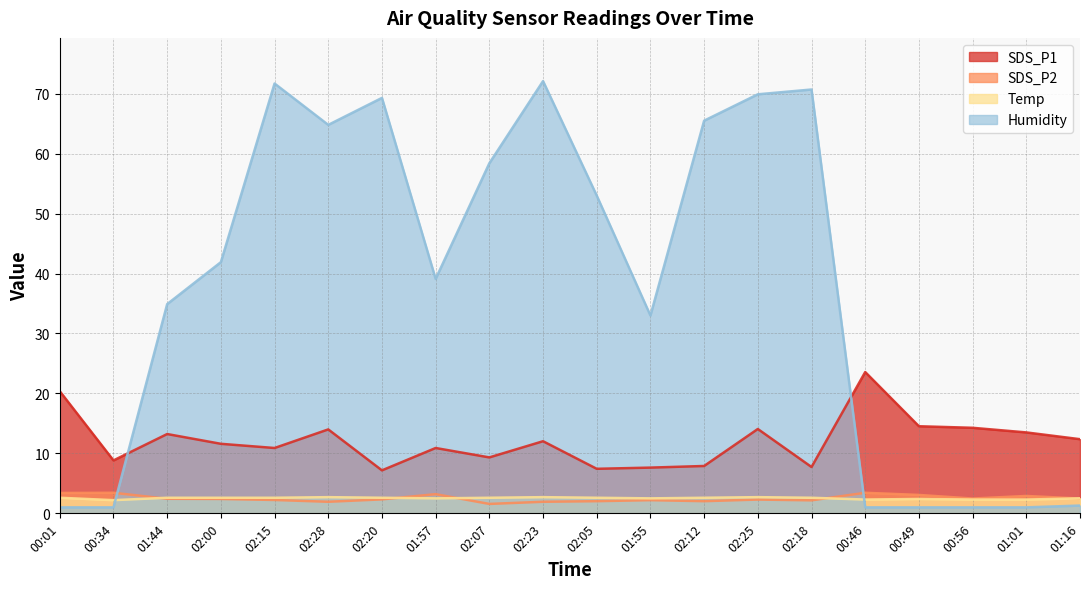

Where do Humidity and SDS_P2 first cross each other?

00:34 and 01:44